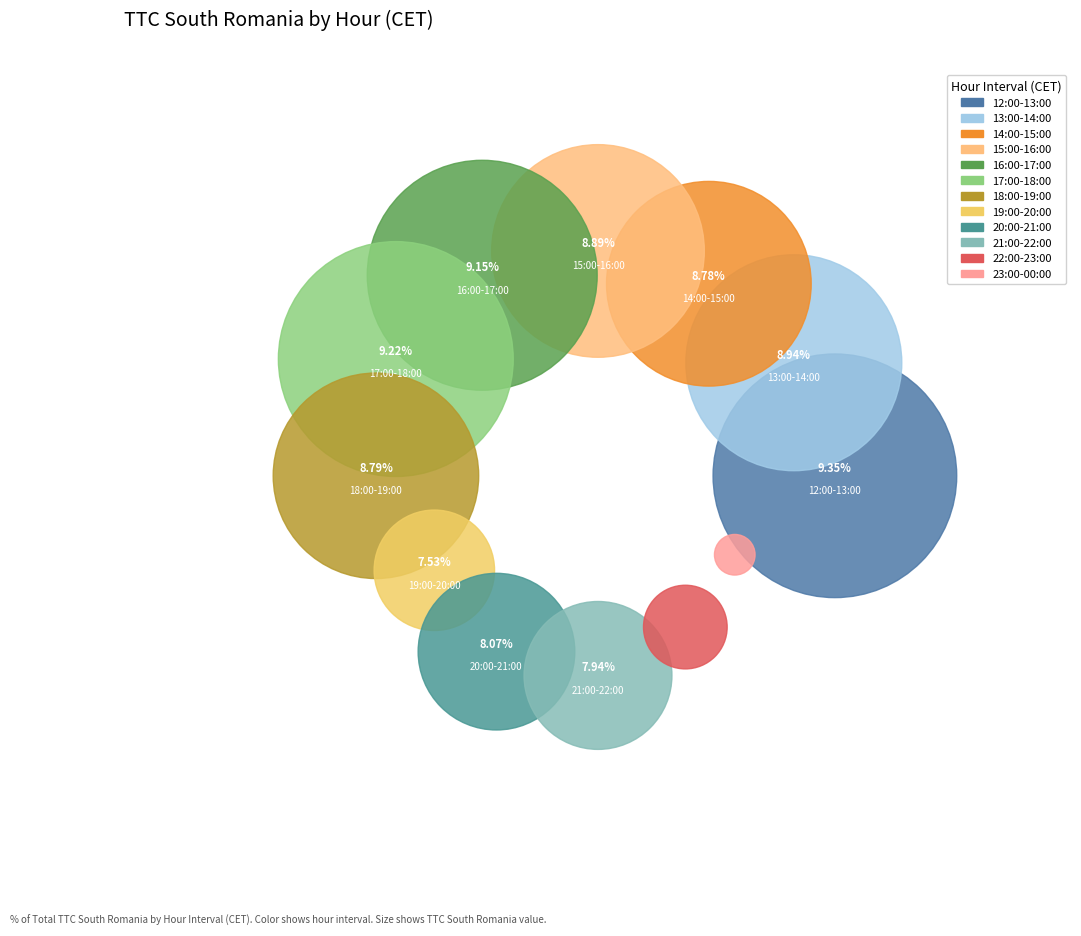

The 20:00-21:00 slice represents 18% of the pie. True or false?

False